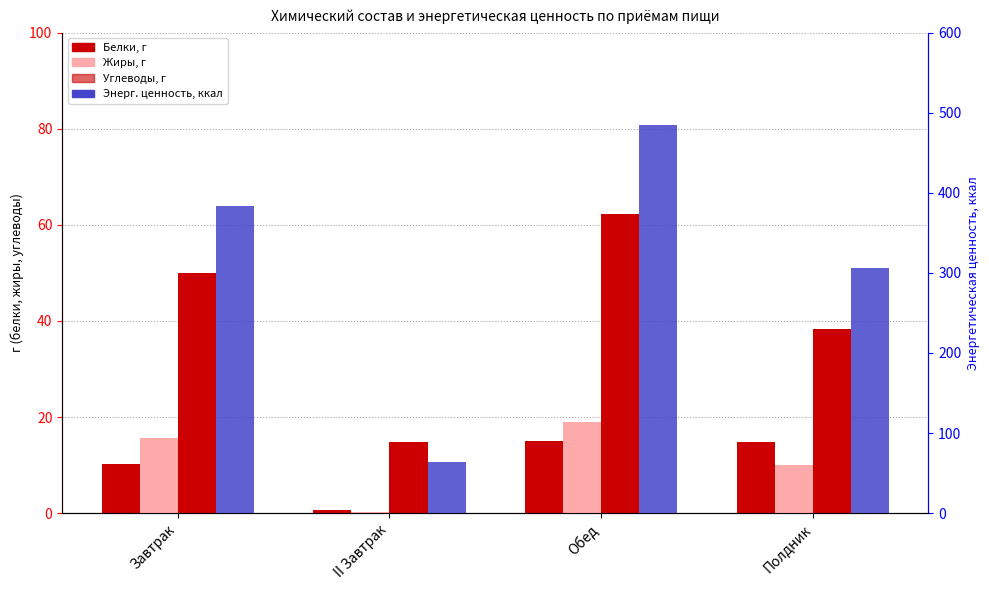

Which series has the widest spread of values?

Энерг. ценность, ккал